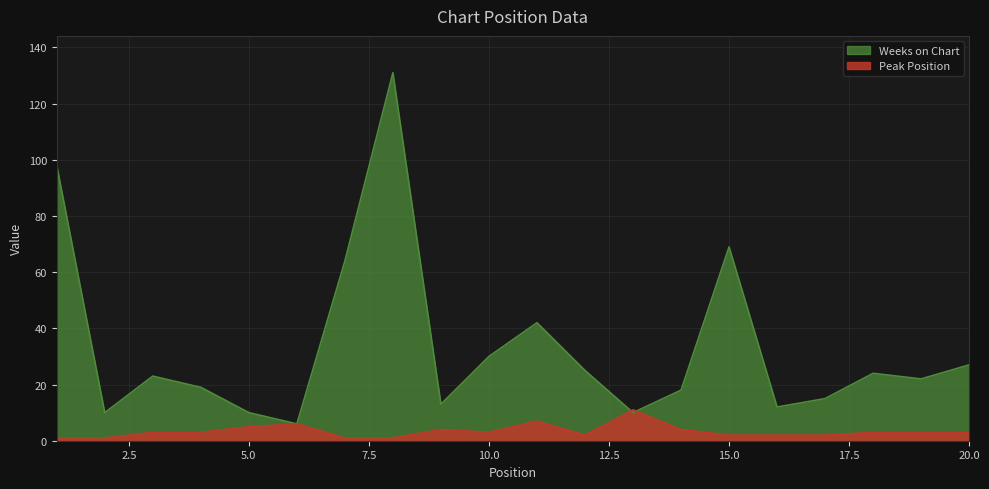

What is the value of the Peak Position point at the 9th from the left?

4